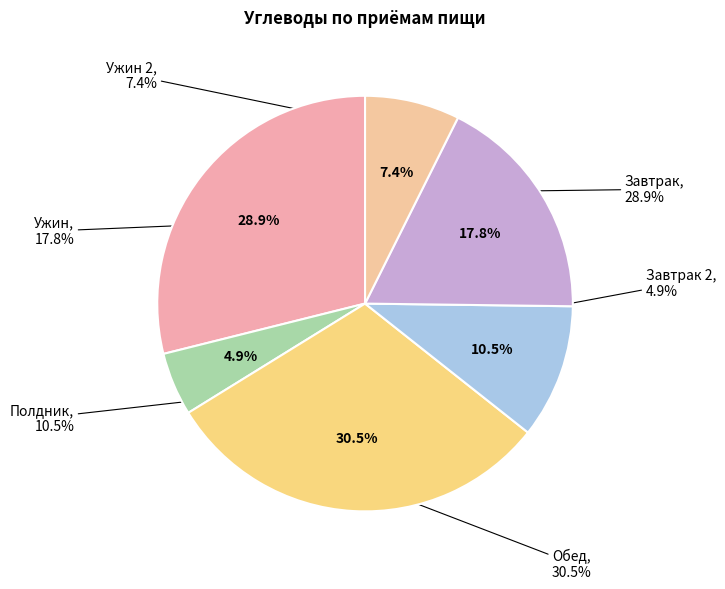

Count the number of slices in the pie.

6